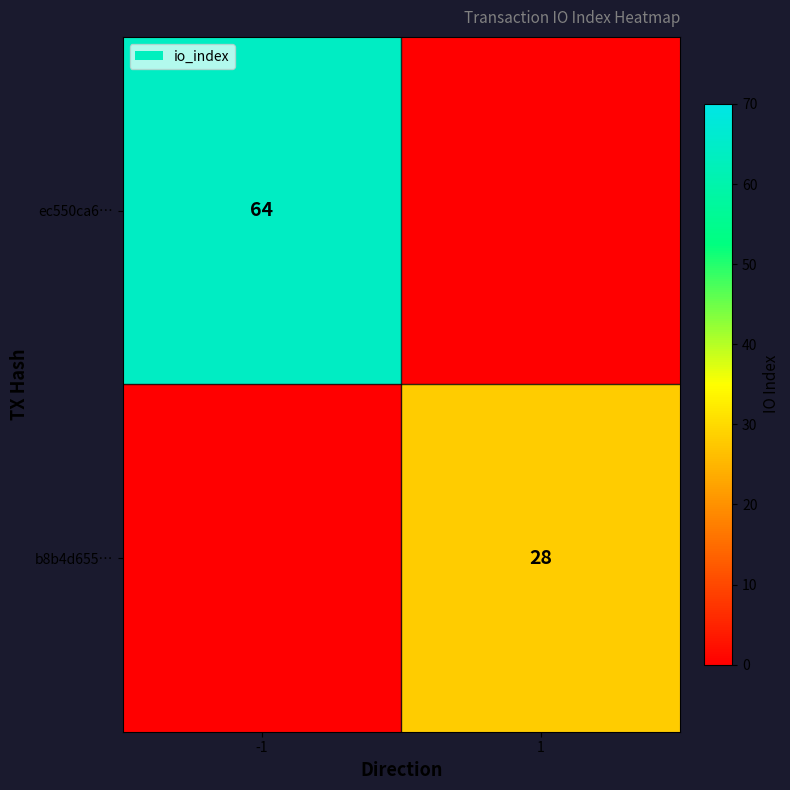

Is it true that b8b4d655… equals 48 at 1?

False